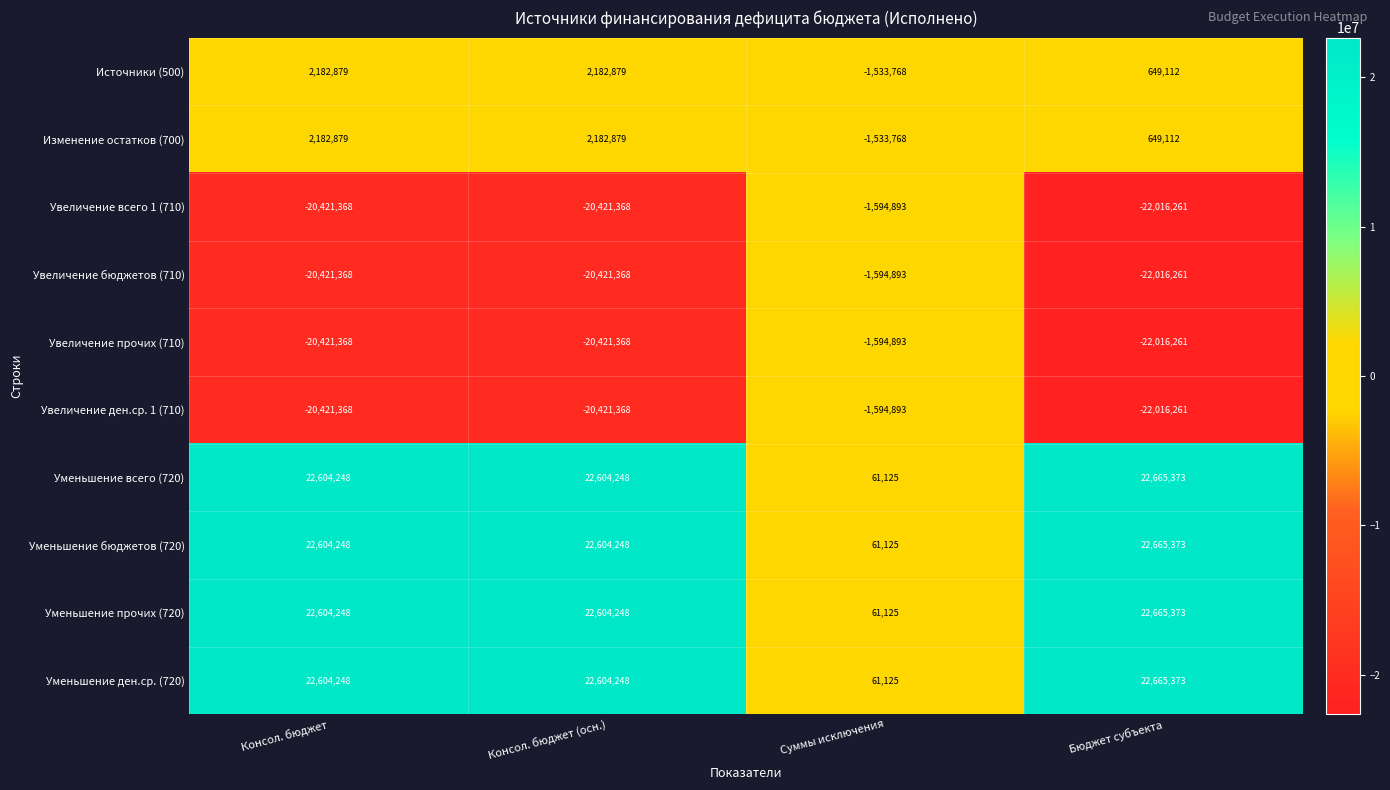

What is the spread (max minus min) of values at Бюджет субъекта?

44681634